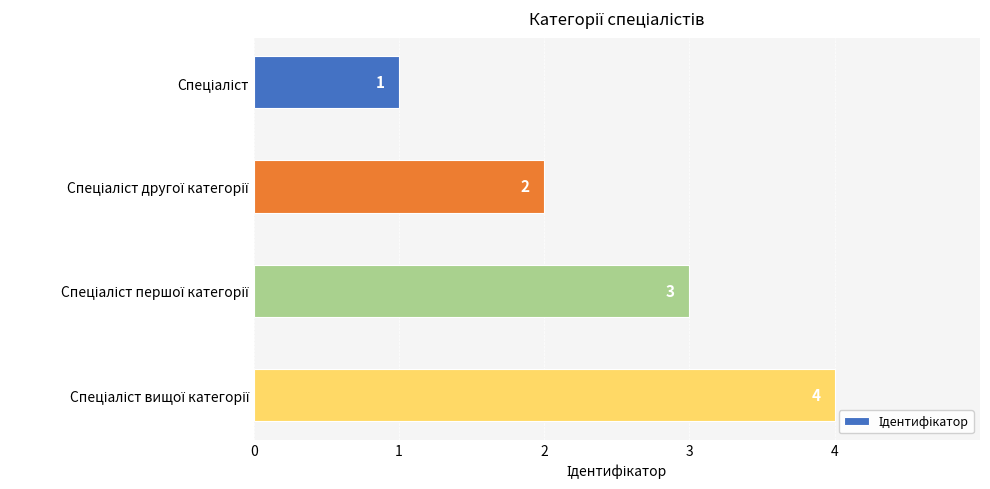

What is the value of the 3rd bar from the top?

3